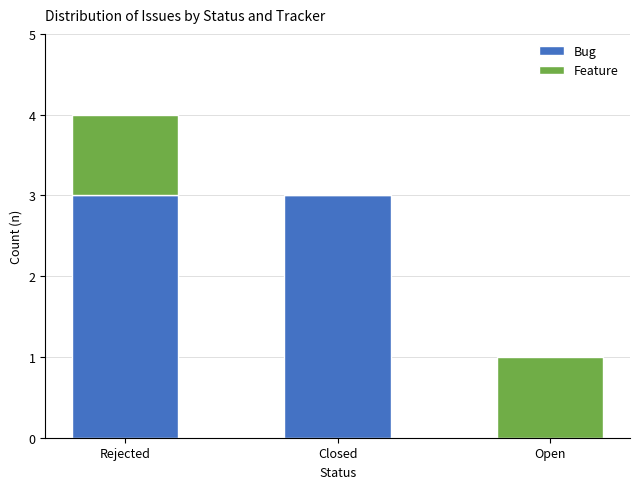

What is the sum of all Bug values?

6